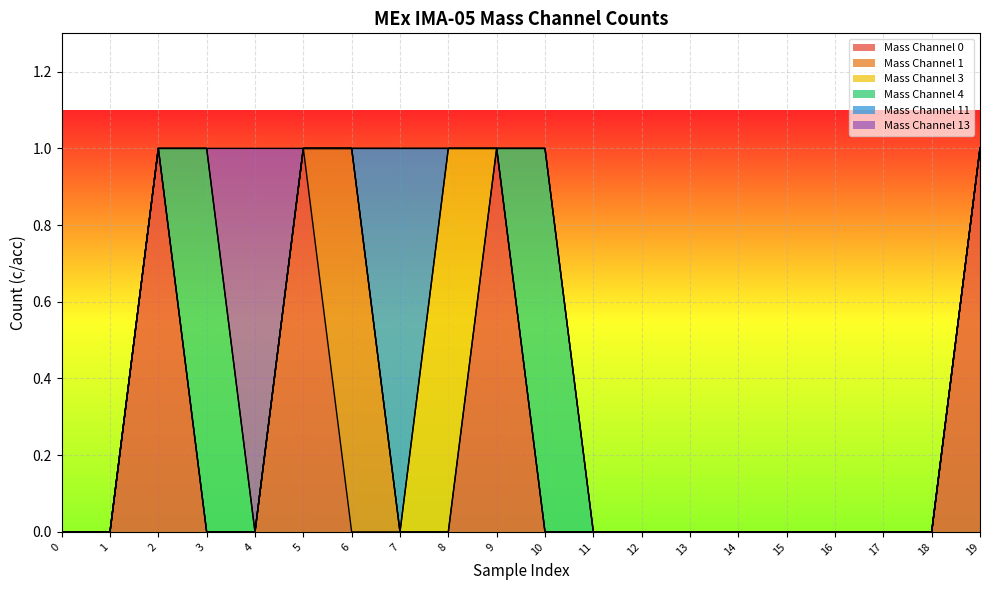

What are all the series names shown in the legend?

Mass Channel 0, Mass Channel 1, Mass Channel 3, Mass Channel 4, Mass Channel 11, Mass Channel 13